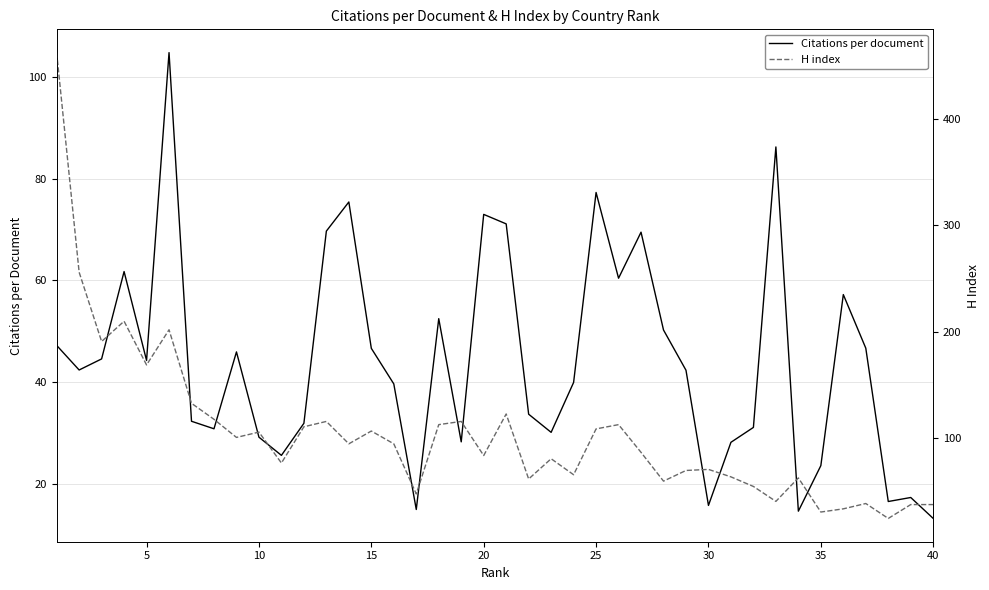

What is the approximate value of Citations per document at 5?

44.3